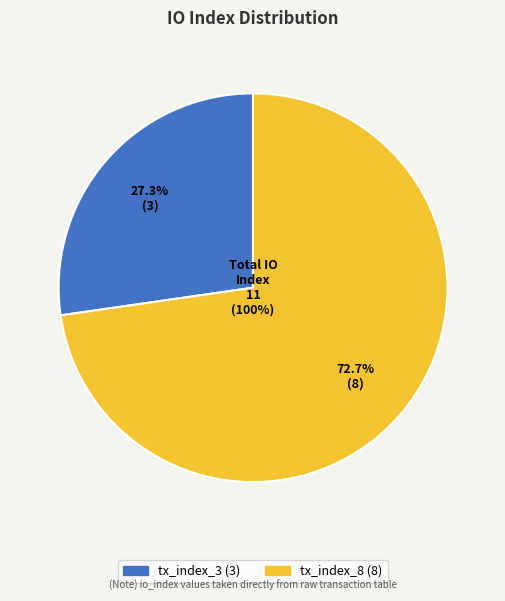

Which category has the biggest portion of the pie?

tx_index_8